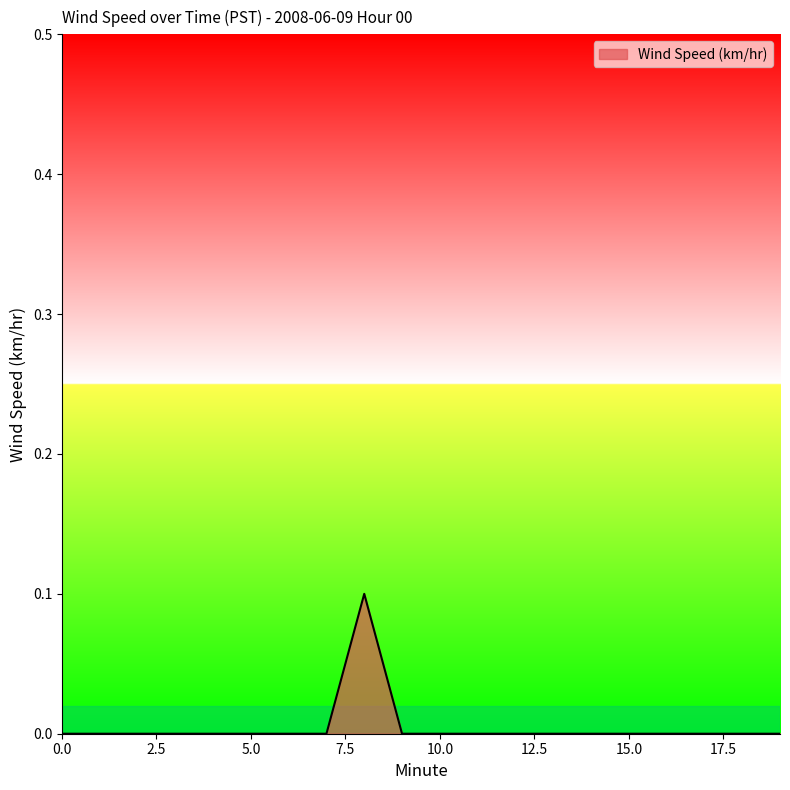

Reading right to left, list all the values displayed in this chart.

0.0	0.0	0.0	0.0	0.0	0.0	0.0	0.0	0.0	0.0	0.0	0.1	0.0	0.0	0.0	0.0	0.0	0.0	0.0	0.0